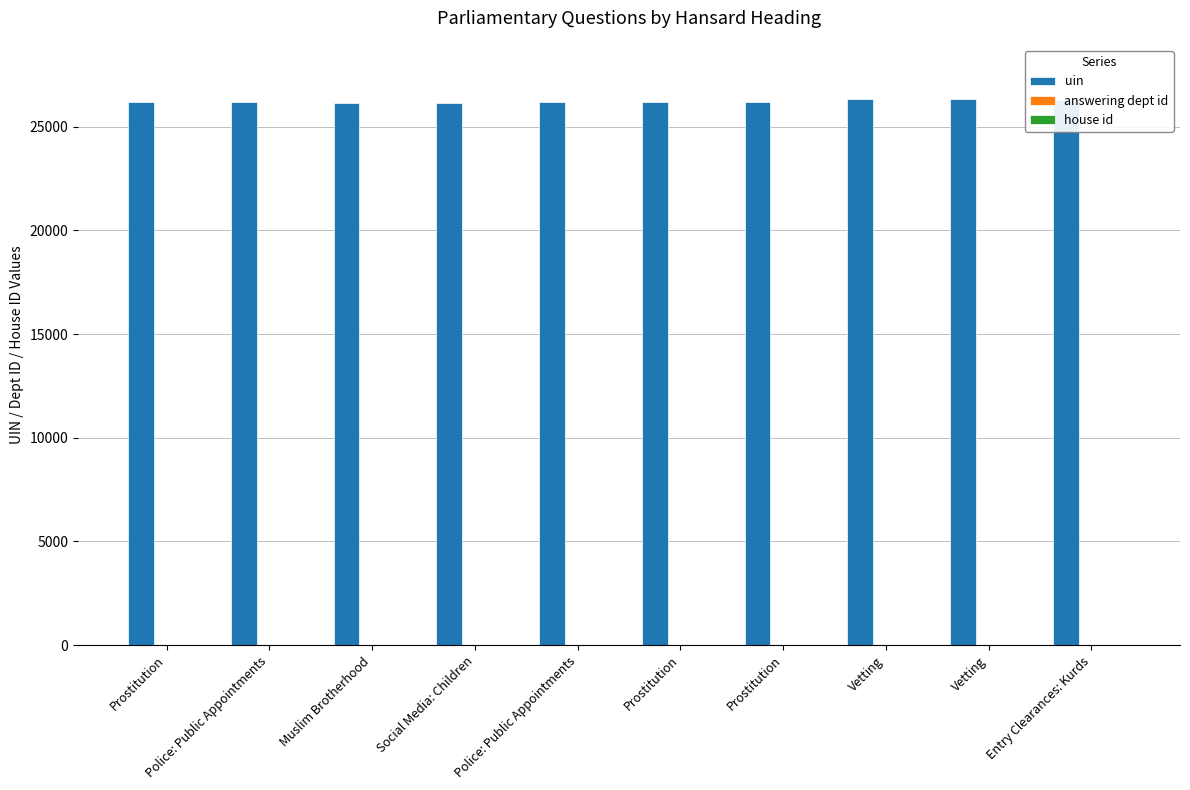

Are the bars grouped side by side (vs. stacked)?

Yes